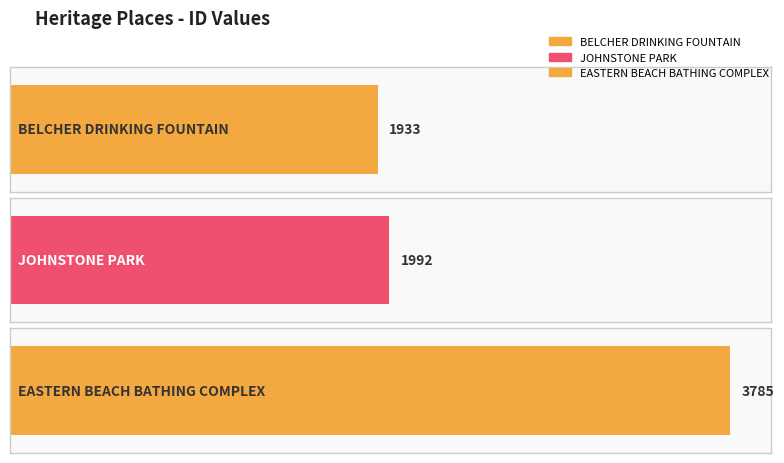

Approximately how many times larger is the value at BELCHER DRINKING FOUNTAIN compared to JOHNSTONE PARK?

1.0